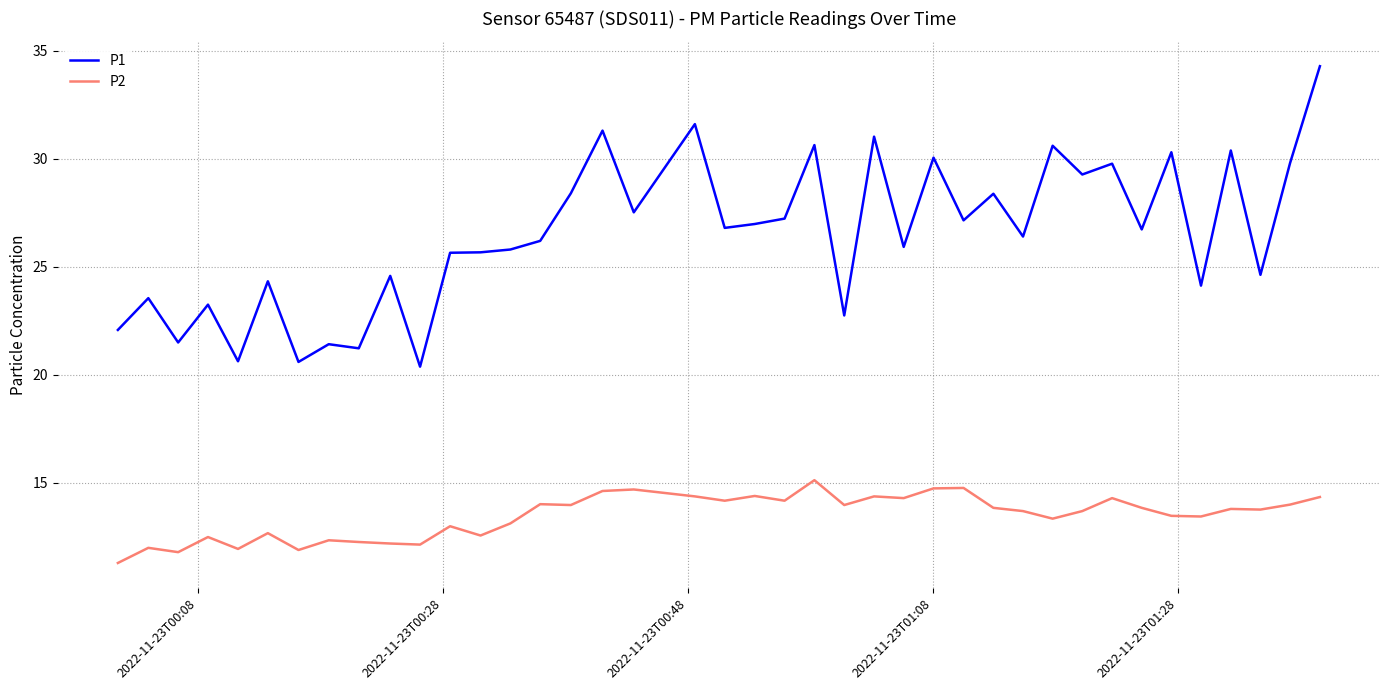

What is the difference between the maximum and minimum values in the P1 series?

13.9